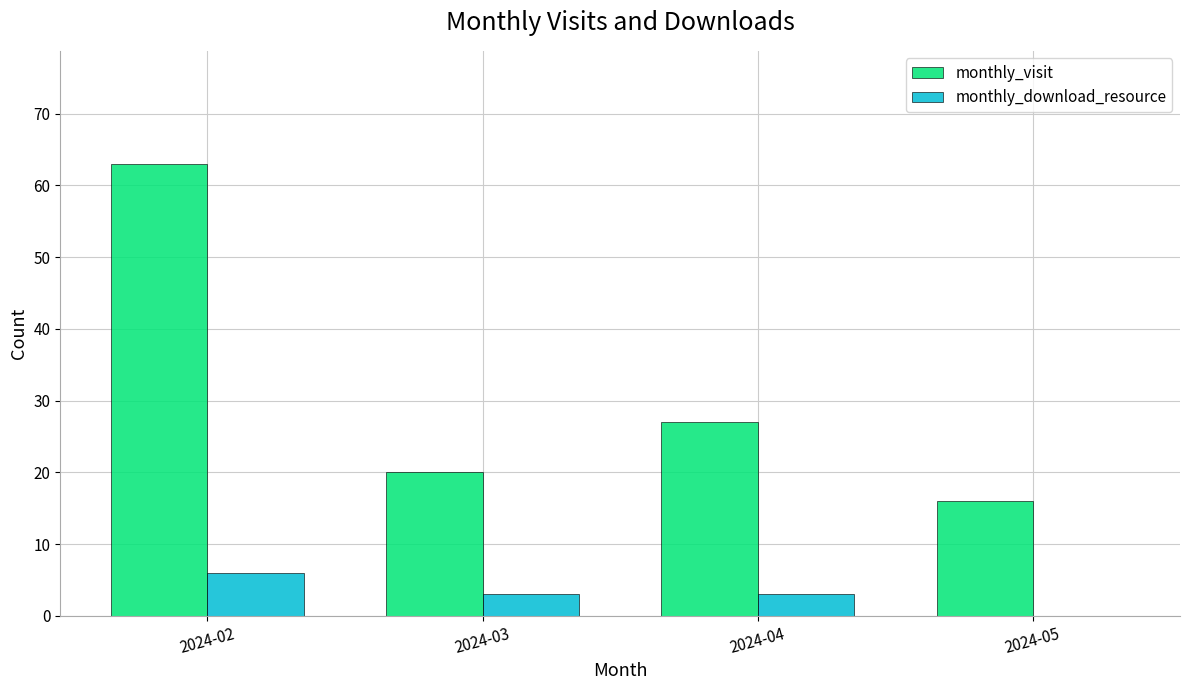

How many groups of bars are there?

4